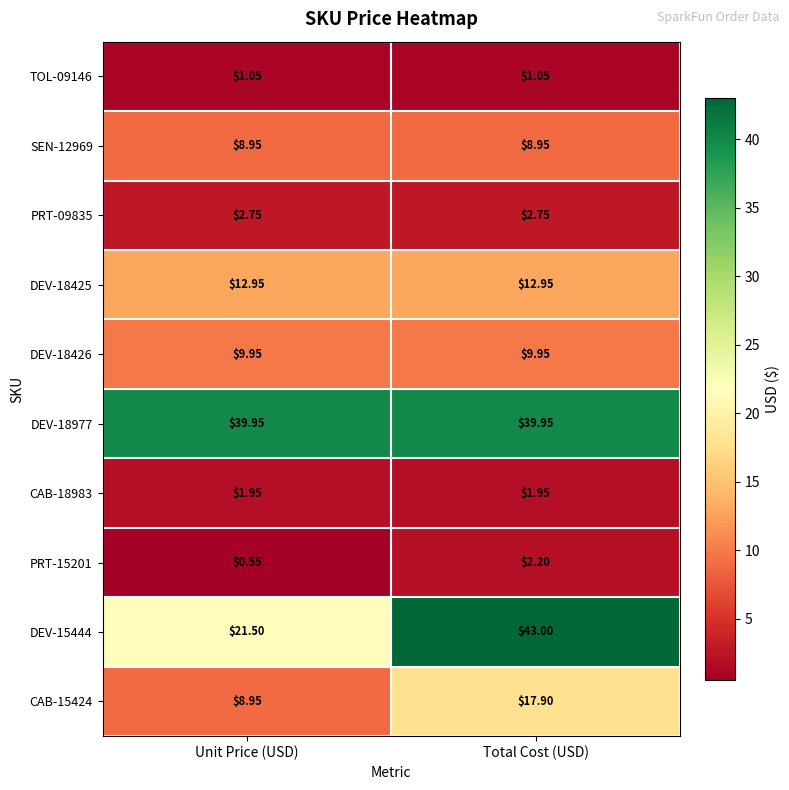

At which category is the sum across all series the highest?

Total Cost (USD)